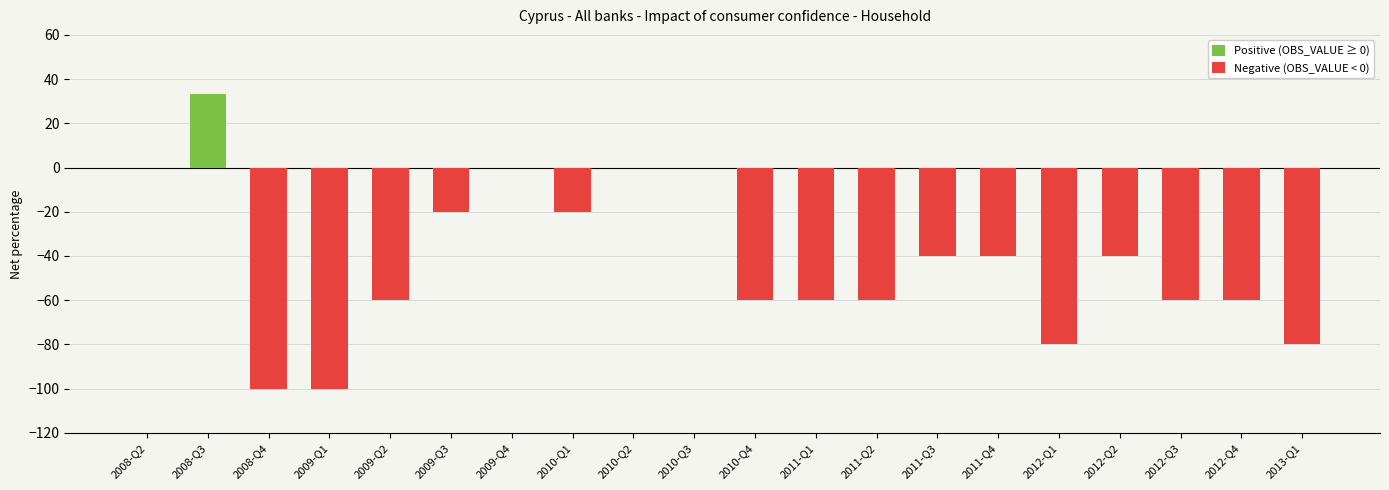

How many data points in Negative (OBS_VALUE < 0) are less than -40?

10